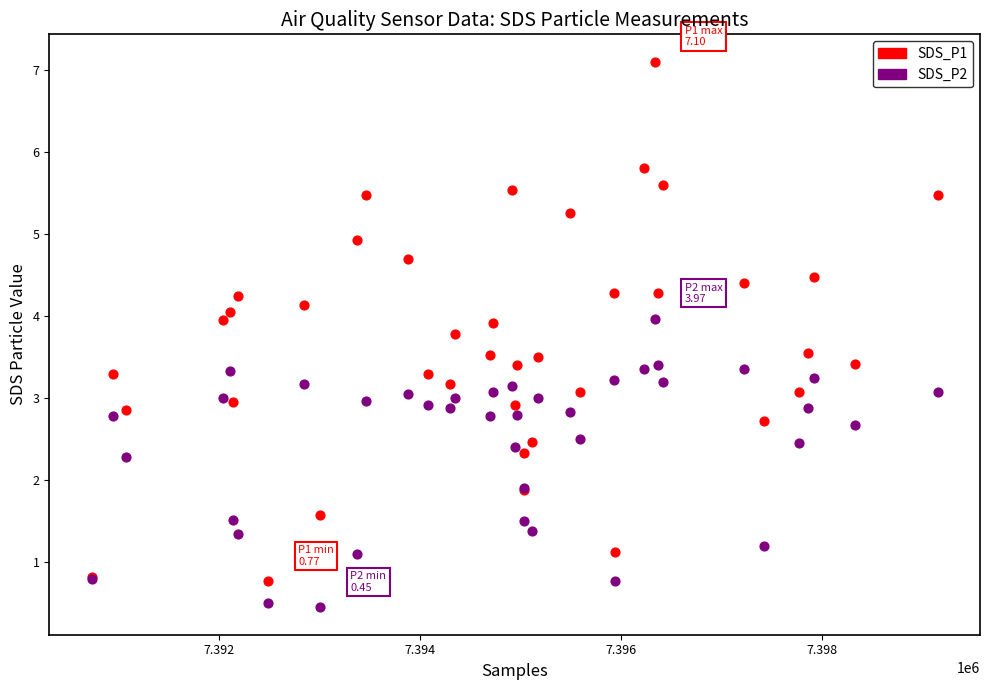

Which series reaches the minimum Y coordinate?

SDS_P2